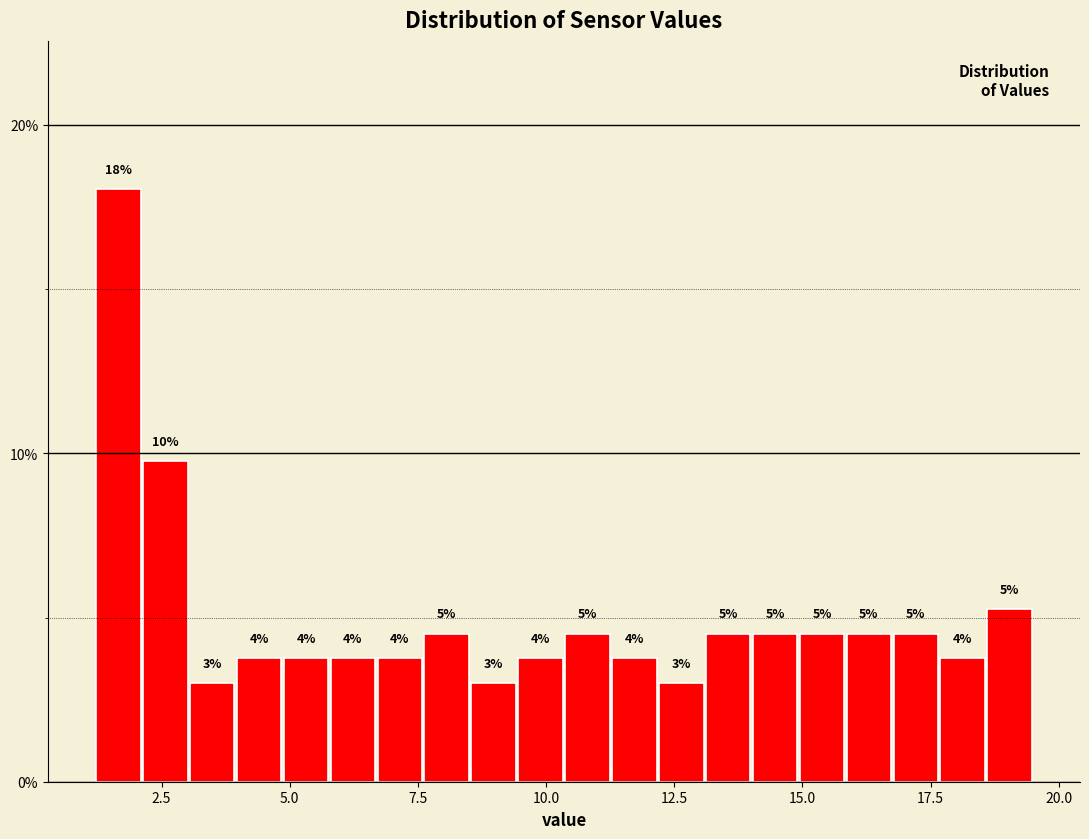

Read against the x-axis, roughly where is the centre of the tallest bar?

1.5